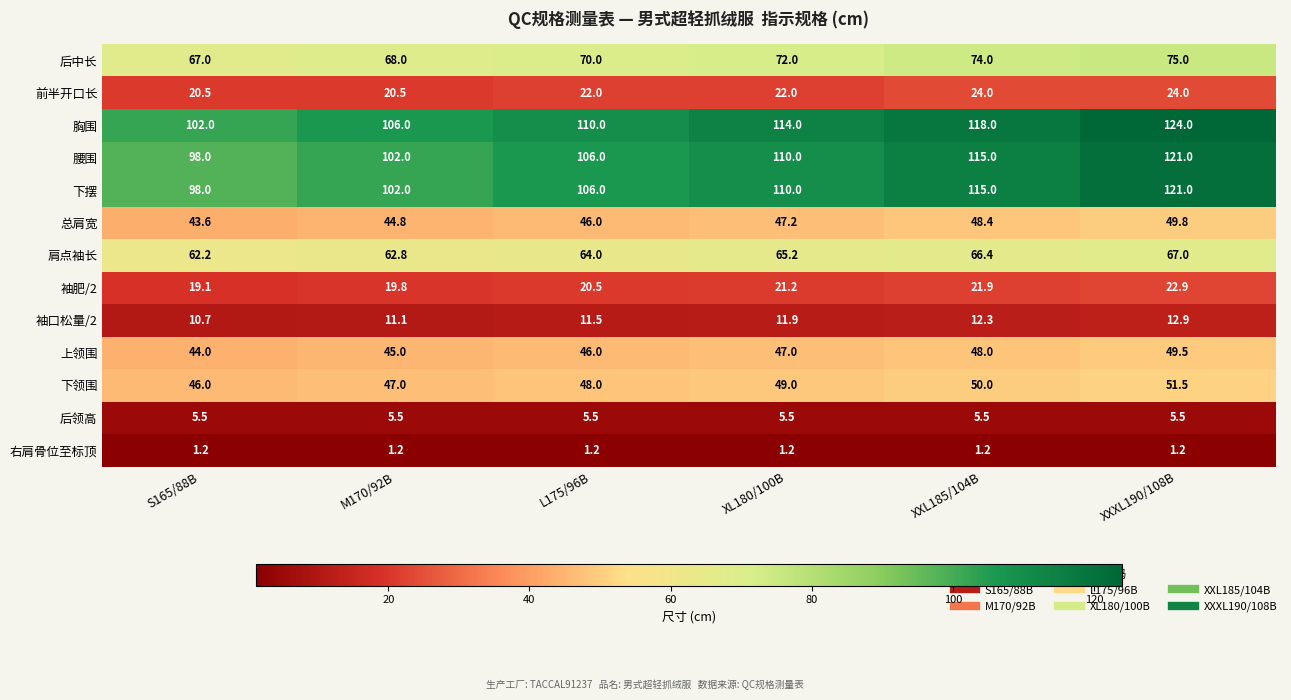

How many categories are shown in the chart?

6